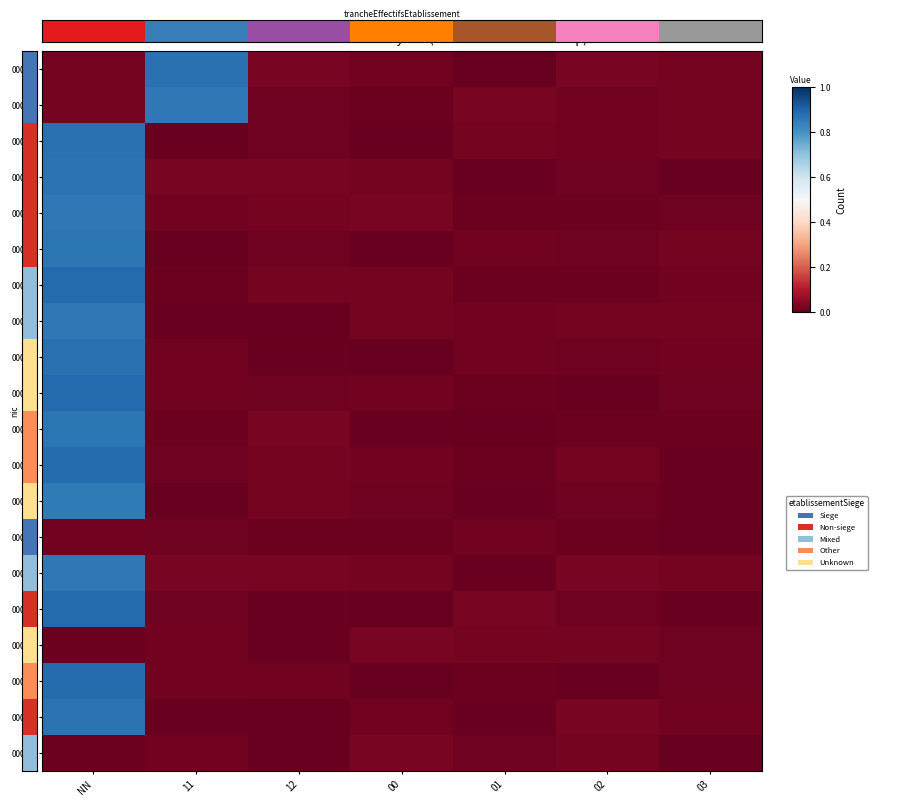

What is the highest value of the 00017 series?

0.9